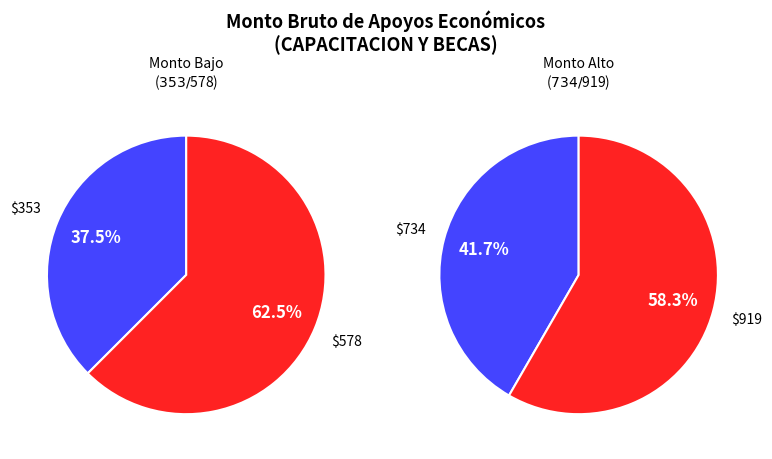

Count the number of slices in the pie.

4